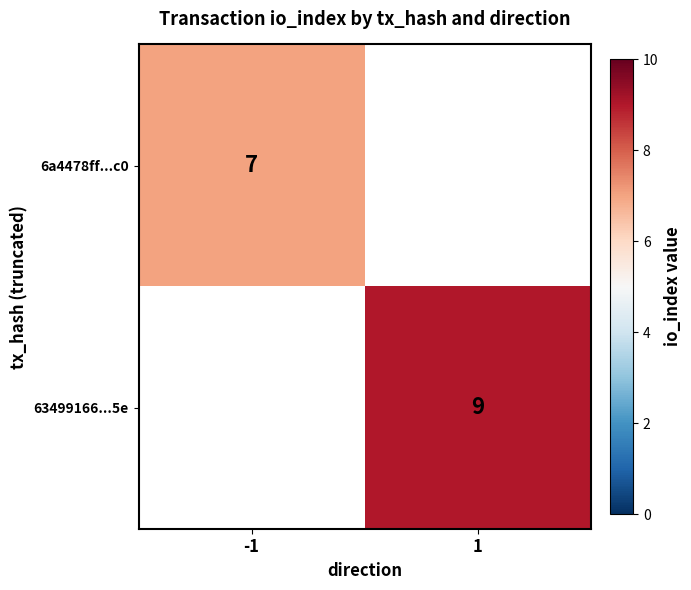

At which category does the chart reach its minimum across all series?

-1